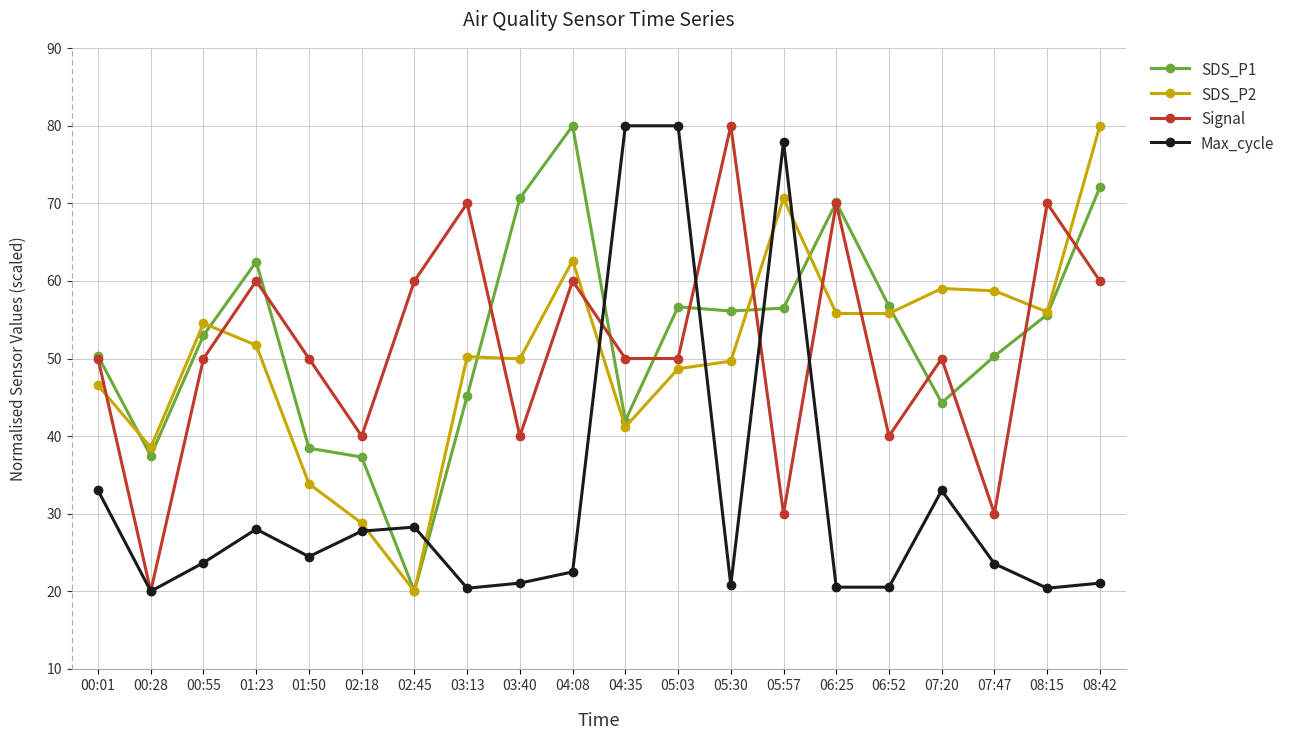

What is the highest value of the SDS_P2 series?

80.0